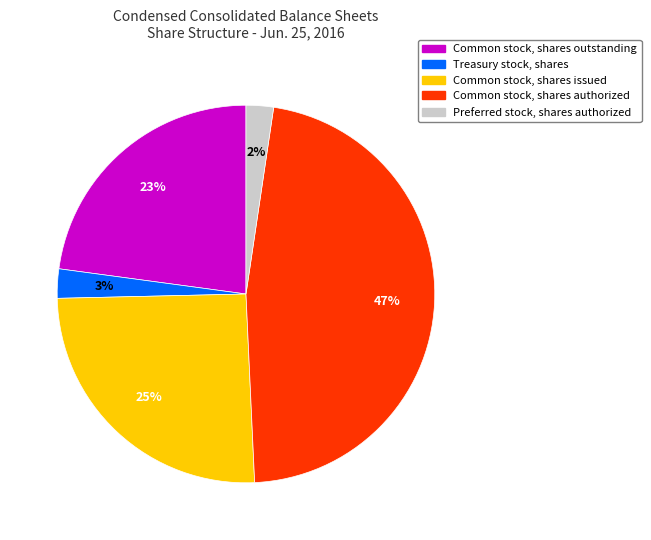

Which has a higher value, Common stock, shares authorized or Common stock, shares issued?

Common stock, shares authorized